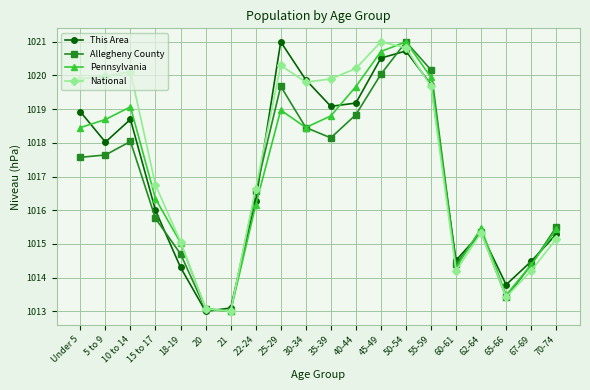

The value of National at 21 is 1604.3. True or false?

False